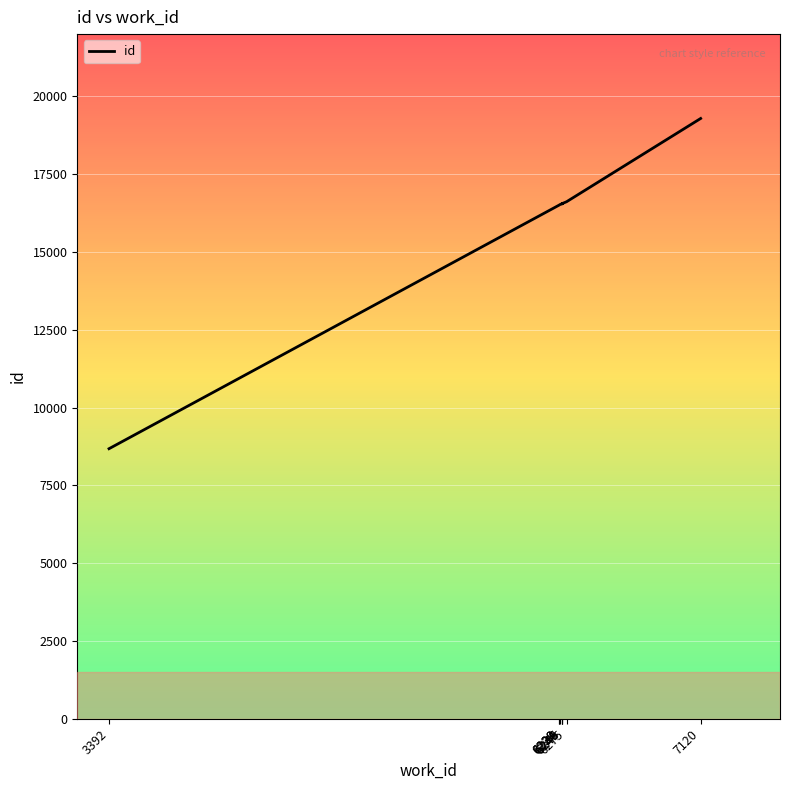

The chart shows a value of 3765 at 3392. True or false?

False